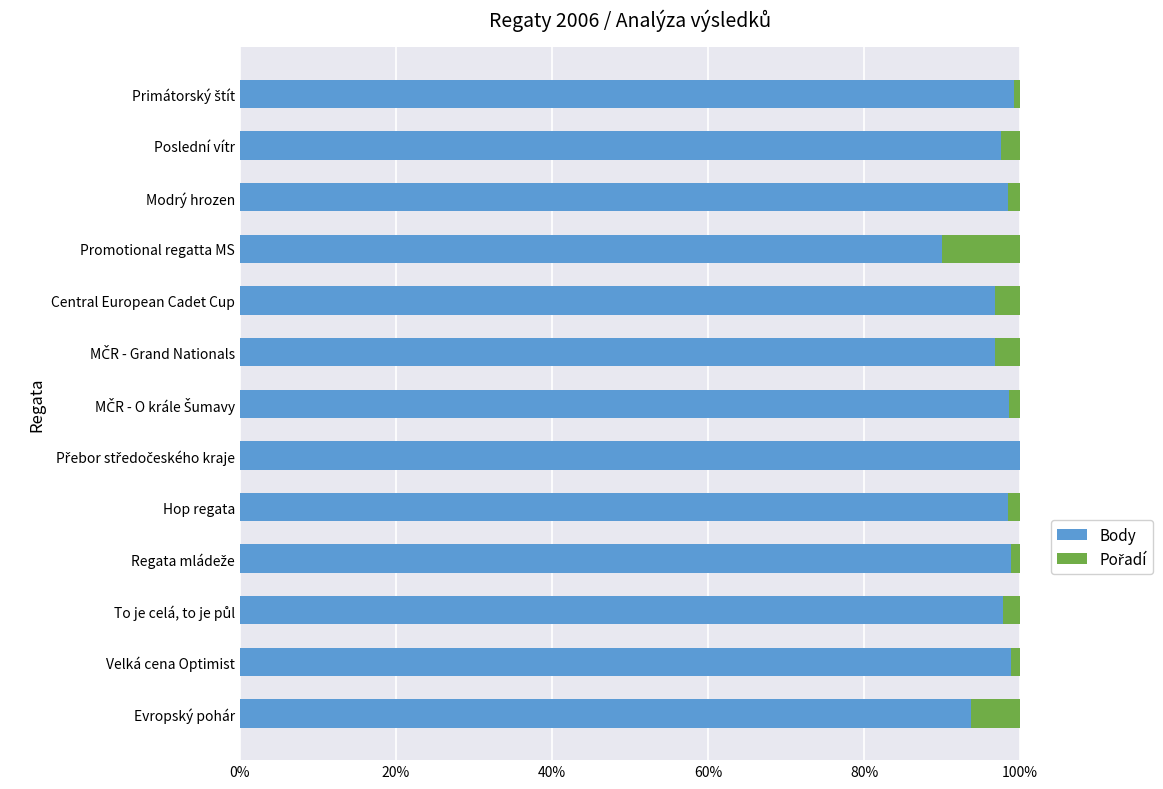

What is the total value across all series at Evropský pohár?

100.0